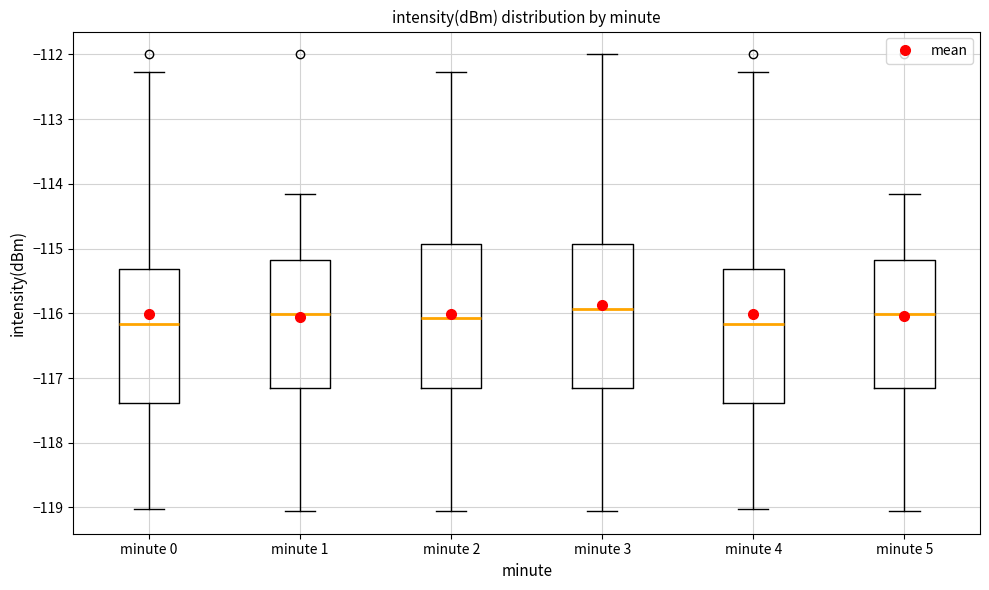

Reading left to right, read every box against the y-axis: the position of its median line, the range the box covers, and the ends of its whiskers. The values are not printed on the chart, so give them approximately, as read against the axis.

minute 0: median -116.2, box -117.4 to -115.3, whiskers -119.0 to -112.3
minute 1: median -116.0, box -117.1 to -115.2, whiskers -119.1 to -114.1
minute 2: median -116.1, box -117.2 to -114.9, whiskers -119.1 to -112.3
minute 3: median -115.9, box -117.2 to -114.9, whiskers -119.1 to -112.0
minute 4: median -116.2, box -117.4 to -115.3, whiskers -119.0 to -112.3
minute 5: median -116.0, box -117.1 to -115.2, whiskers -119.1 to -114.1